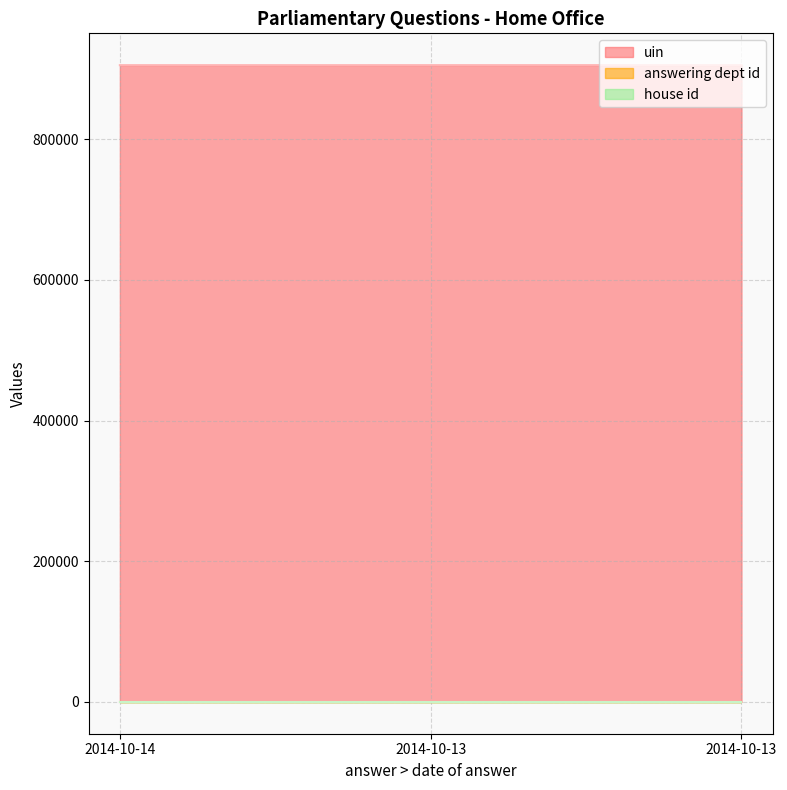

Which series has the largest total across all categories?

uin